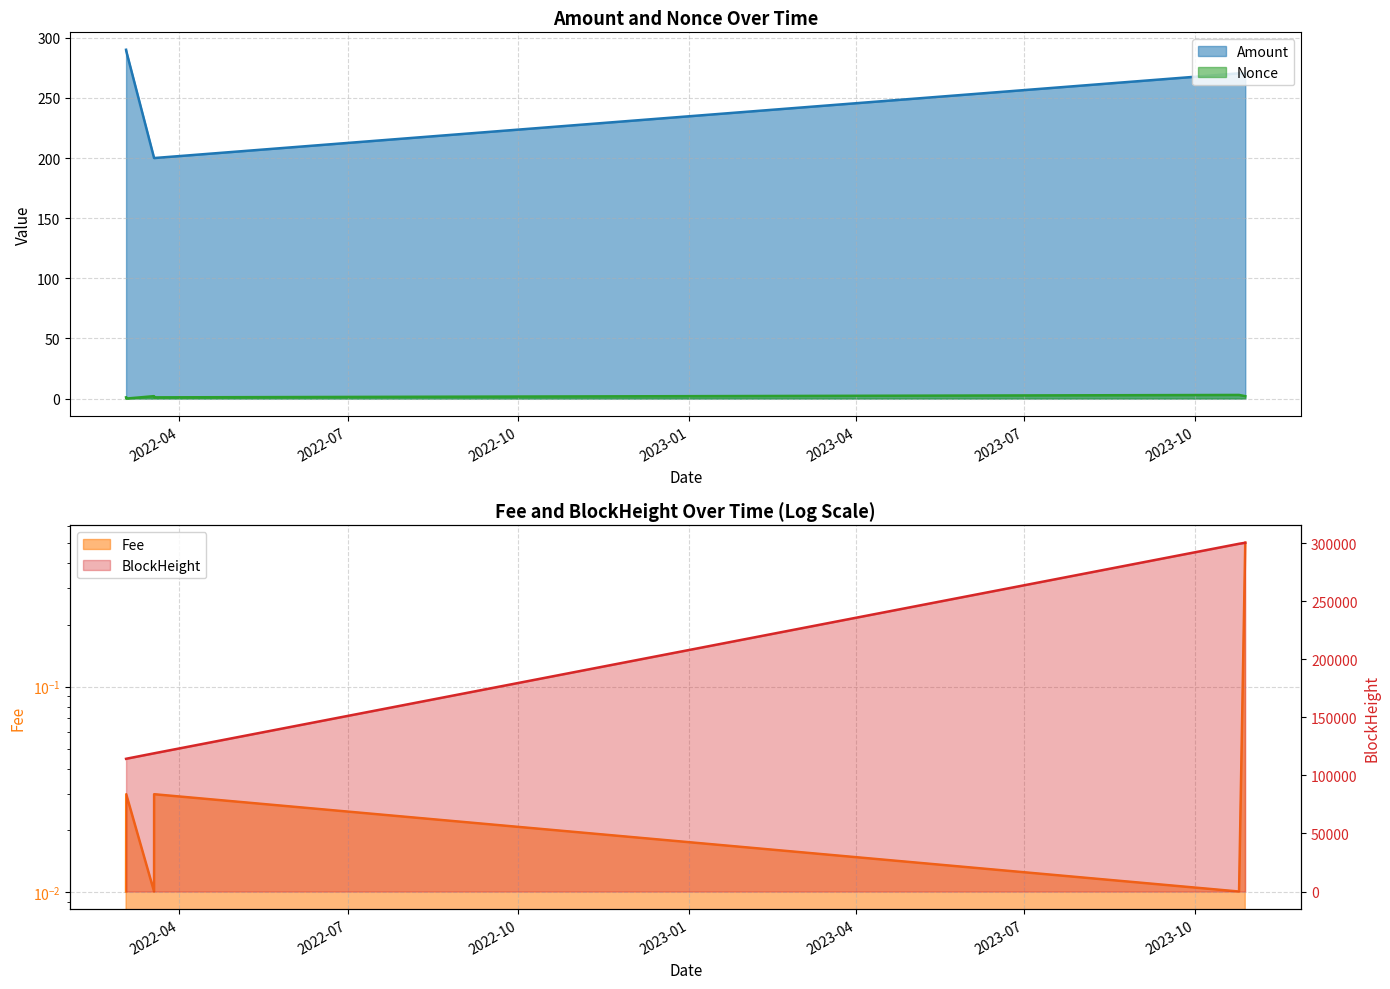

Between 2022-03-18 16:27:00 and 2022-03-03 13:15:00, which is larger?

2022-03-03 13:15:00